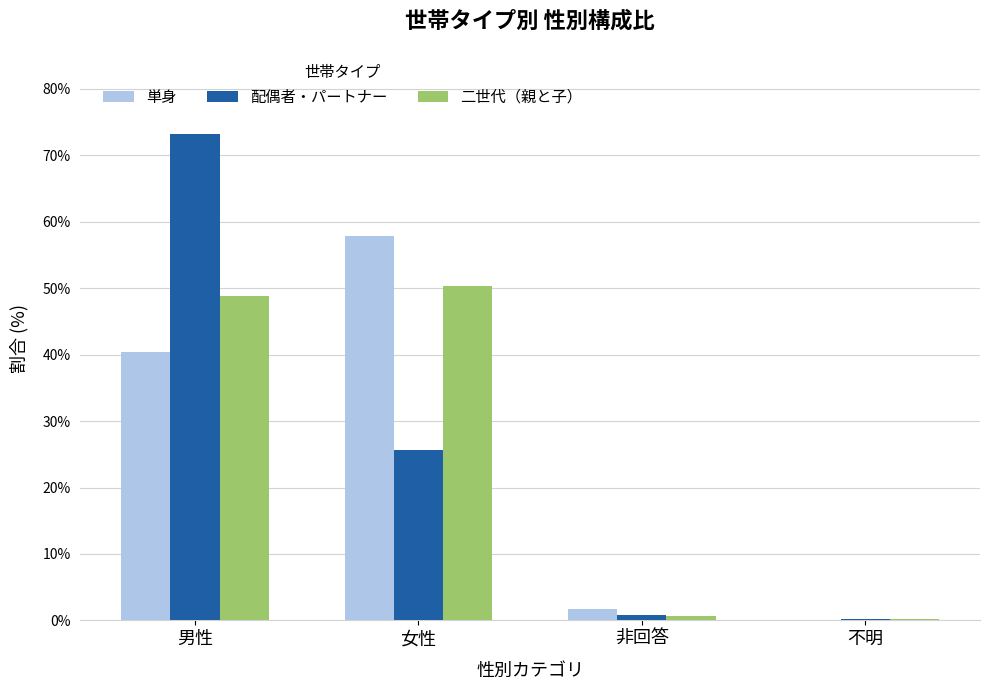

Is the value of 単身 at 非回答 greater than the value of 二世代（親と子） at 男性?

No